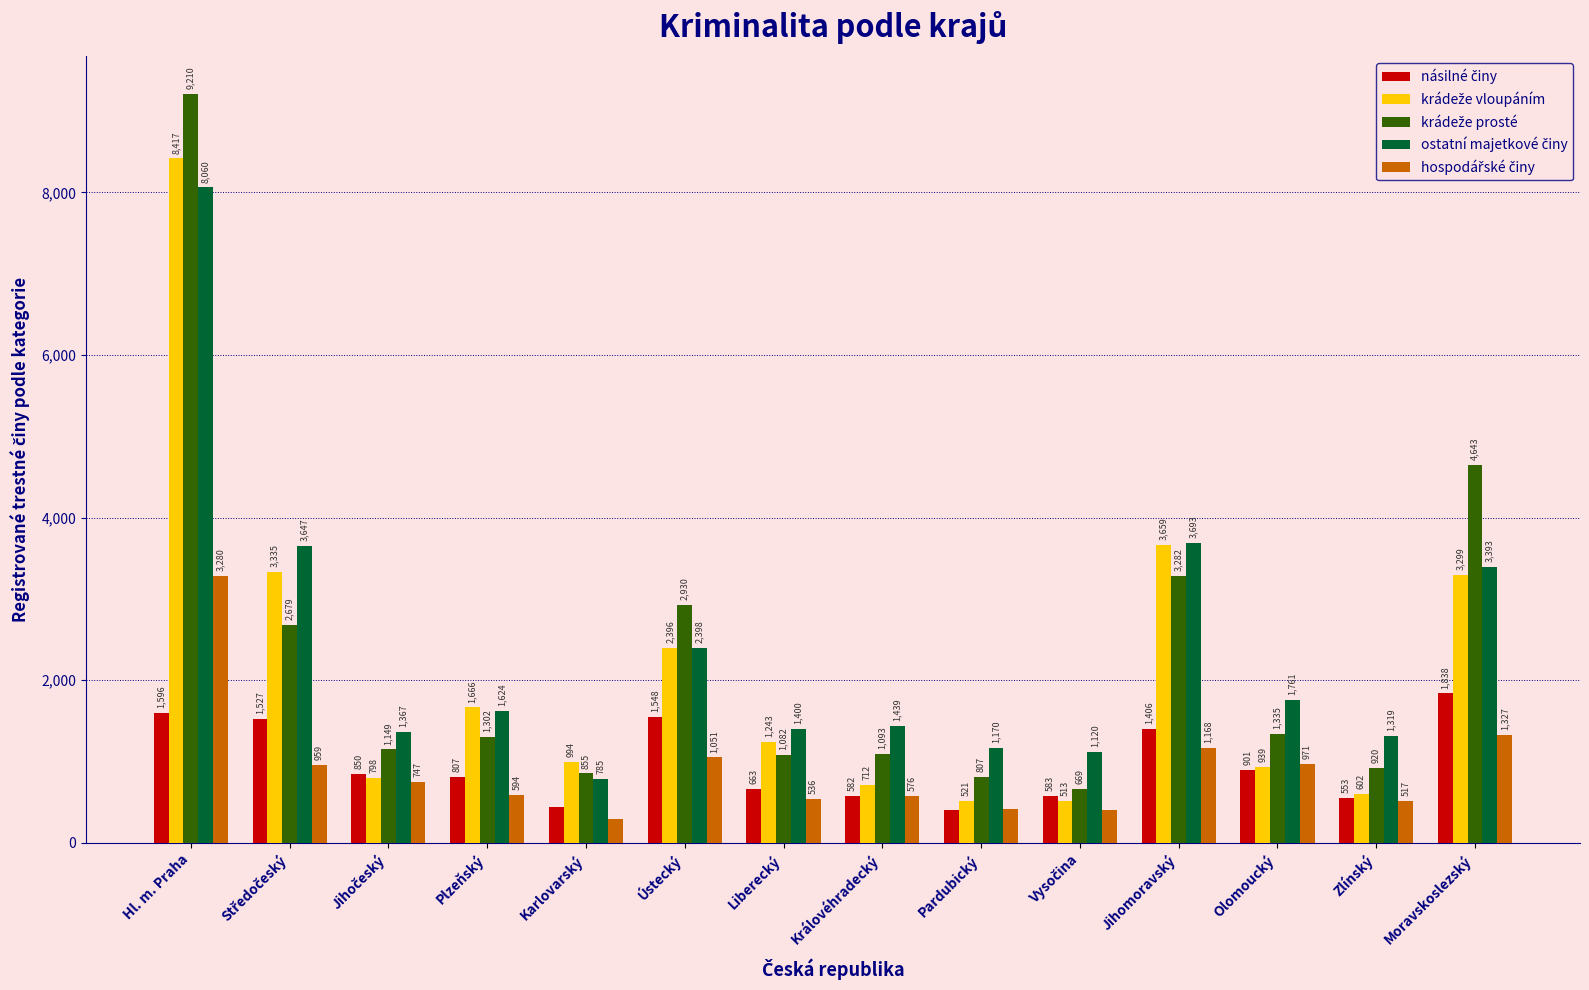

What is the total value across all series at Moravskoslezský?

14500